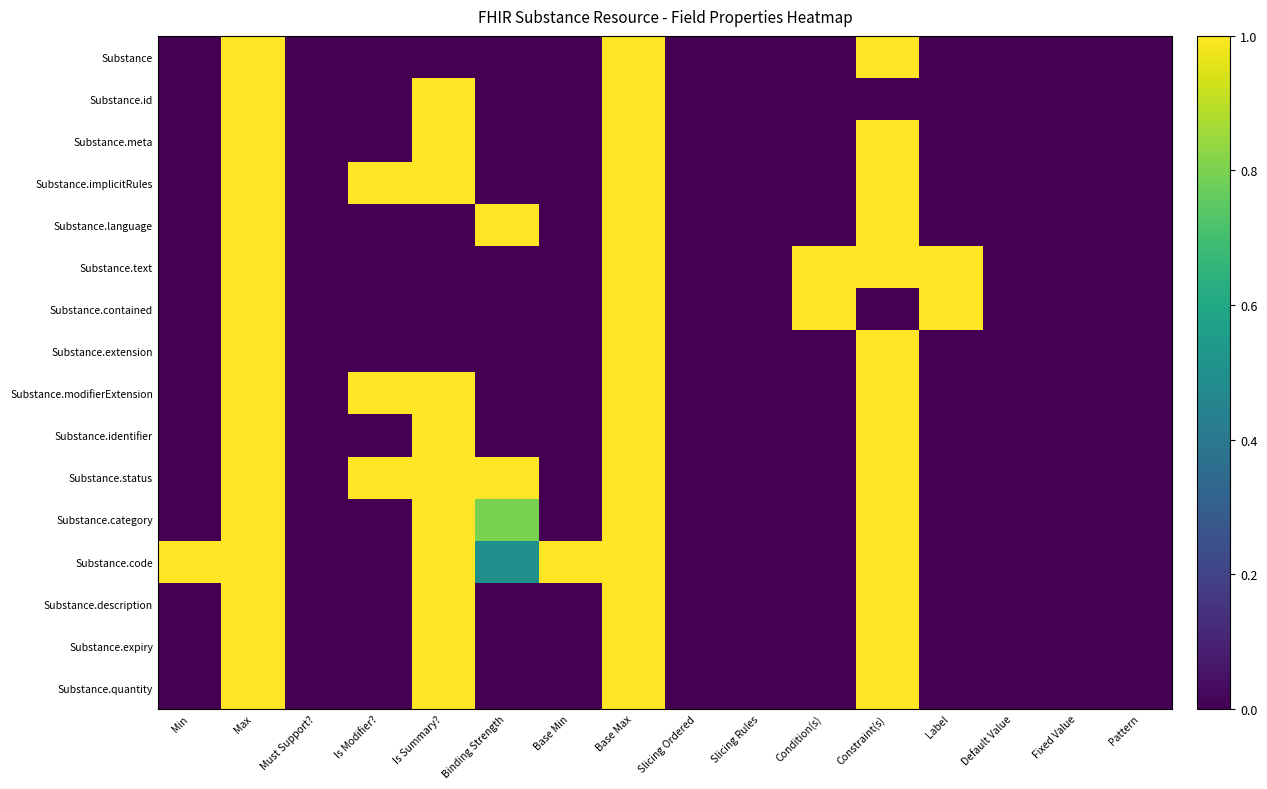

Reading left to right, what are all the values shown in this chart?

Substance: Min=0.0	Max=1.0	Must Support?=0.0	Is Modifier?=0.0	Is Summary?=0.0	Binding Strength=0.0	Base Min=0.0	Base Max=1.0	Slicing Ordered=0.0	Slicing Rules=0.0	Condition(s)=0.0	Constraint(s)=1.0	Label=0.0	Default Value=0.0	Fixed Value=0.0	Pattern=0.0
Substance.id: Min=0.0	Max=1.0	Must Support?=0.0	Is Modifier?=0.0	Is Summary?=1.0	Binding Strength=0.0	Base Min=0.0	Base Max=1.0	Slicing Ordered=0.0	Slicing Rules=0.0	Condition(s)=0.0	Constraint(s)=0.0	Label=0.0	Default Value=0.0	Fixed Value=0.0	Pattern=0.0
Substance.meta: Min=0.0	Max=1.0	Must Support?=0.0	Is Modifier?=0.0	Is Summary?=1.0	Binding Strength=0.0	Base Min=0.0	Base Max=1.0	Slicing Ordered=0.0	Slicing Rules=0.0	Condition(s)=0.0	Constraint(s)=1.0	Label=0.0	Default Value=0.0	Fixed Value=0.0	Pattern=0.0
Substance.implicitRules: Min=0.0	Max=1.0	Must Support?=0.0	Is Modifier?=1.0	Is Summary?=1.0	Binding Strength=0.0	Base Min=0.0	Base Max=1.0	Slicing Ordered=0.0	Slicing Rules=0.0	Condition(s)=0.0	Constraint(s)=1.0	Label=0.0	Default Value=0.0	Fixed Value=0.0	Pattern=0.0
Substance.language: Min=0.0	Max=1.0	Must Support?=0.0	Is Modifier?=0.0	Is Summary?=0.0	Binding Strength=1.0	Base Min=0.0	Base Max=1.0	Slicing Ordered=0.0	Slicing Rules=0.0	Condition(s)=0.0	Constraint(s)=1.0	Label=0.0	Default Value=0.0	Fixed Value=0.0	Pattern=0.0
Substance.text: Min=0.0	Max=1.0	Must Support?=0.0	Is Modifier?=0.0	Is Summary?=0.0	Binding Strength=0.0	Base Min=0.0	Base Max=1.0	Slicing Ordered=0.0	Slicing Rules=0.0	Condition(s)=1.0	Constraint(s)=1.0	Label=1.0	Default Value=0.0	Fixed Value=0.0	Pattern=0.0
Substance.contained: Min=0.0	Max=1.0	Must Support?=0.0	Is Modifier?=0.0	Is Summary?=0.0	Binding Strength=0.0	Base Min=0.0	Base Max=1.0	Slicing Ordered=0.0	Slicing Rules=0.0	Condition(s)=1.0	Constraint(s)=0.0	Label=1.0	Default Value=0.0	Fixed Value=0.0	Pattern=0.0
Substance.extension: Min=0.0	Max=1.0	Must Support?=0.0	Is Modifier?=0.0	Is Summary?=0.0	Binding Strength=0.0	Base Min=0.0	Base Max=1.0	Slicing Ordered=0.0	Slicing Rules=0.0	Condition(s)=0.0	Constraint(s)=1.0	Label=0.0	Default Value=0.0	Fixed Value=0.0	Pattern=0.0
Substance.modifierExtension: Min=0.0	Max=1.0	Must Support?=0.0	Is Modifier?=1.0	Is Summary?=1.0	Binding Strength=0.0	Base Min=0.0	Base Max=1.0	Slicing Ordered=0.0	Slicing Rules=0.0	Condition(s)=0.0	Constraint(s)=1.0	Label=0.0	Default Value=0.0	Fixed Value=0.0	Pattern=0.0
Substance.identifier: Min=0.0	Max=1.0	Must Support?=0.0	Is Modifier?=0.0	Is Summary?=1.0	Binding Strength=0.0	Base Min=0.0	Base Max=1.0	Slicing Ordered=0.0	Slicing Rules=0.0	Condition(s)=0.0	Constraint(s)=1.0	Label=0.0	Default Value=0.0	Fixed Value=0.0	Pattern=0.0
Substance.status: Min=0.0	Max=1.0	Must Support?=0.0	Is Modifier?=1.0	Is Summary?=1.0	Binding Strength=1.0	Base Min=0.0	Base Max=1.0	Slicing Ordered=0.0	Slicing Rules=0.0	Condition(s)=0.0	Constraint(s)=1.0	Label=0.0	Default Value=0.0	Fixed Value=0.0	Pattern=0.0
Substance.category: Min=0.0	Max=1.0	Must Support?=0.0	Is Modifier?=0.0	Is Summary?=1.0	Binding Strength=0.8	Base Min=0.0	Base Max=1.0	Slicing Ordered=0.0	Slicing Rules=0.0	Condition(s)=0.0	Constraint(s)=1.0	Label=0.0	Default Value=0.0	Fixed Value=0.0	Pattern=0.0
Substance.code: Min=1.0	Max=1.0	Must Support?=0.0	Is Modifier?=0.0	Is Summary?=1.0	Binding Strength=0.5	Base Min=1.0	Base Max=1.0	Slicing Ordered=0.0	Slicing Rules=0.0	Condition(s)=0.0	Constraint(s)=1.0	Label=0.0	Default Value=0.0	Fixed Value=0.0	Pattern=0.0
Substance.description: Min=0.0	Max=1.0	Must Support?=0.0	Is Modifier?=0.0	Is Summary?=1.0	Binding Strength=0.0	Base Min=0.0	Base Max=1.0	Slicing Ordered=0.0	Slicing Rules=0.0	Condition(s)=0.0	Constraint(s)=1.0	Label=0.0	Default Value=0.0	Fixed Value=0.0	Pattern=0.0
Substance.expiry: Min=0.0	Max=1.0	Must Support?=0.0	Is Modifier?=0.0	Is Summary?=1.0	Binding Strength=0.0	Base Min=0.0	Base Max=1.0	Slicing Ordered=0.0	Slicing Rules=0.0	Condition(s)=0.0	Constraint(s)=1.0	Label=0.0	Default Value=0.0	Fixed Value=0.0	Pattern=0.0
Substance.quantity: Min=0.0	Max=1.0	Must Support?=0.0	Is Modifier?=0.0	Is Summary?=1.0	Binding Strength=0.0	Base Min=0.0	Base Max=1.0	Slicing Ordered=0.0	Slicing Rules=0.0	Condition(s)=0.0	Constraint(s)=1.0	Label=0.0	Default Value=0.0	Fixed Value=0.0	Pattern=0.0